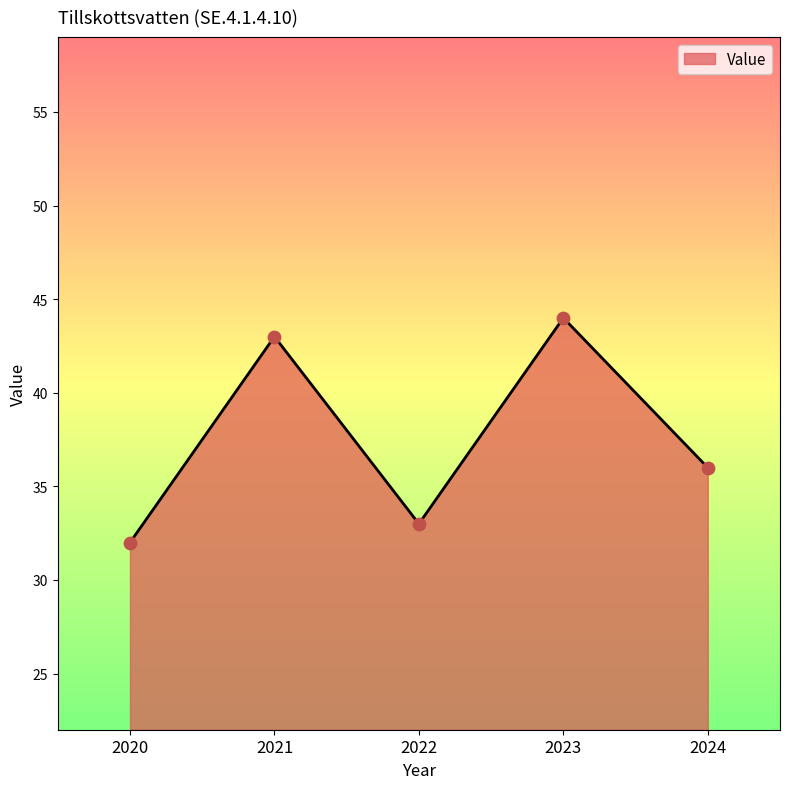

What is the change in value from 2021 to 2022?

-10